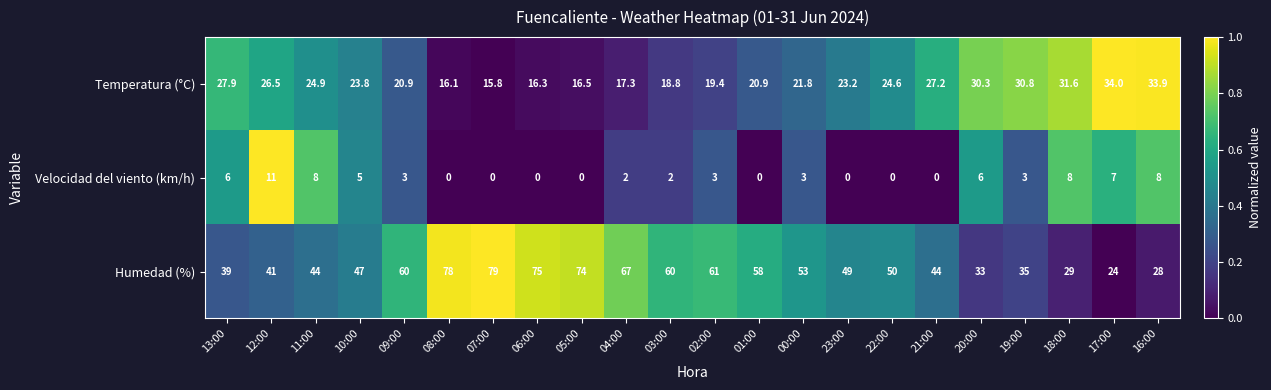

Between 08:00 and 17:00, which series saw the biggest shift?

Humedad (%)